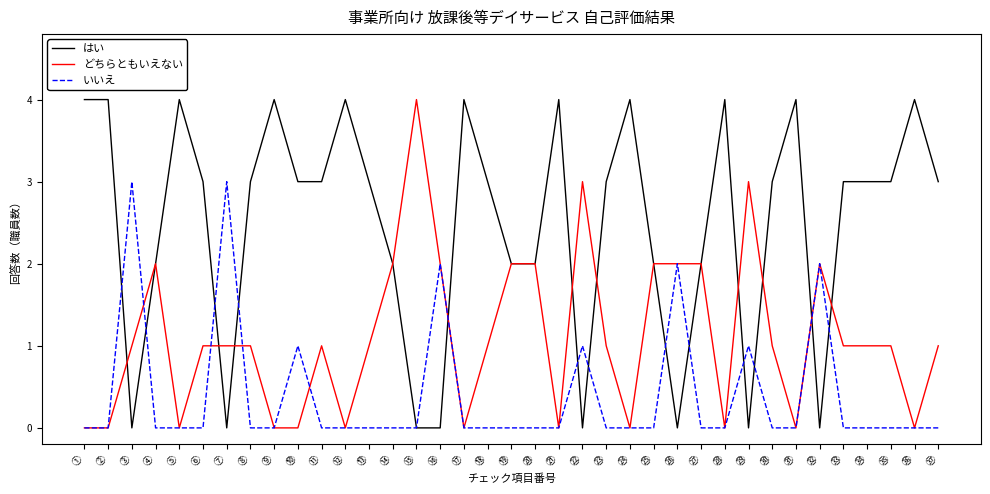

What are all the series names shown in the legend?

はい, どちらともいえない, いいえ